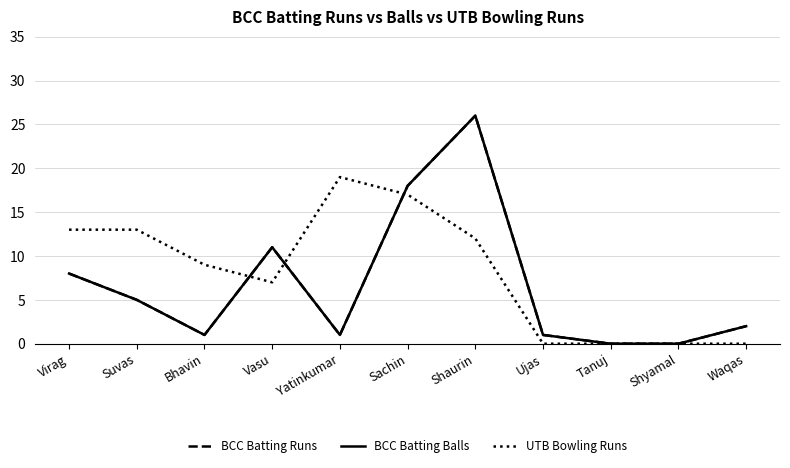

Does the chart have visible grid lines?

Yes